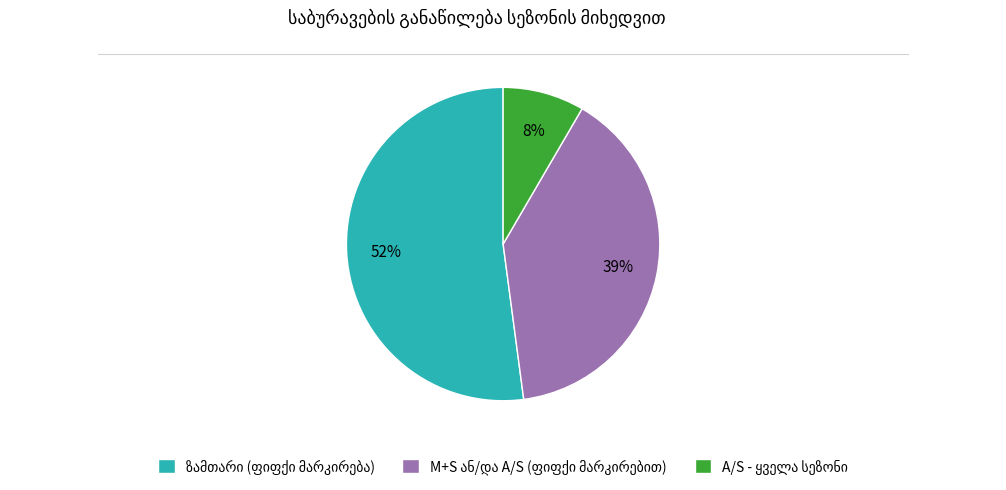

Does any single category account for the majority?

Yes